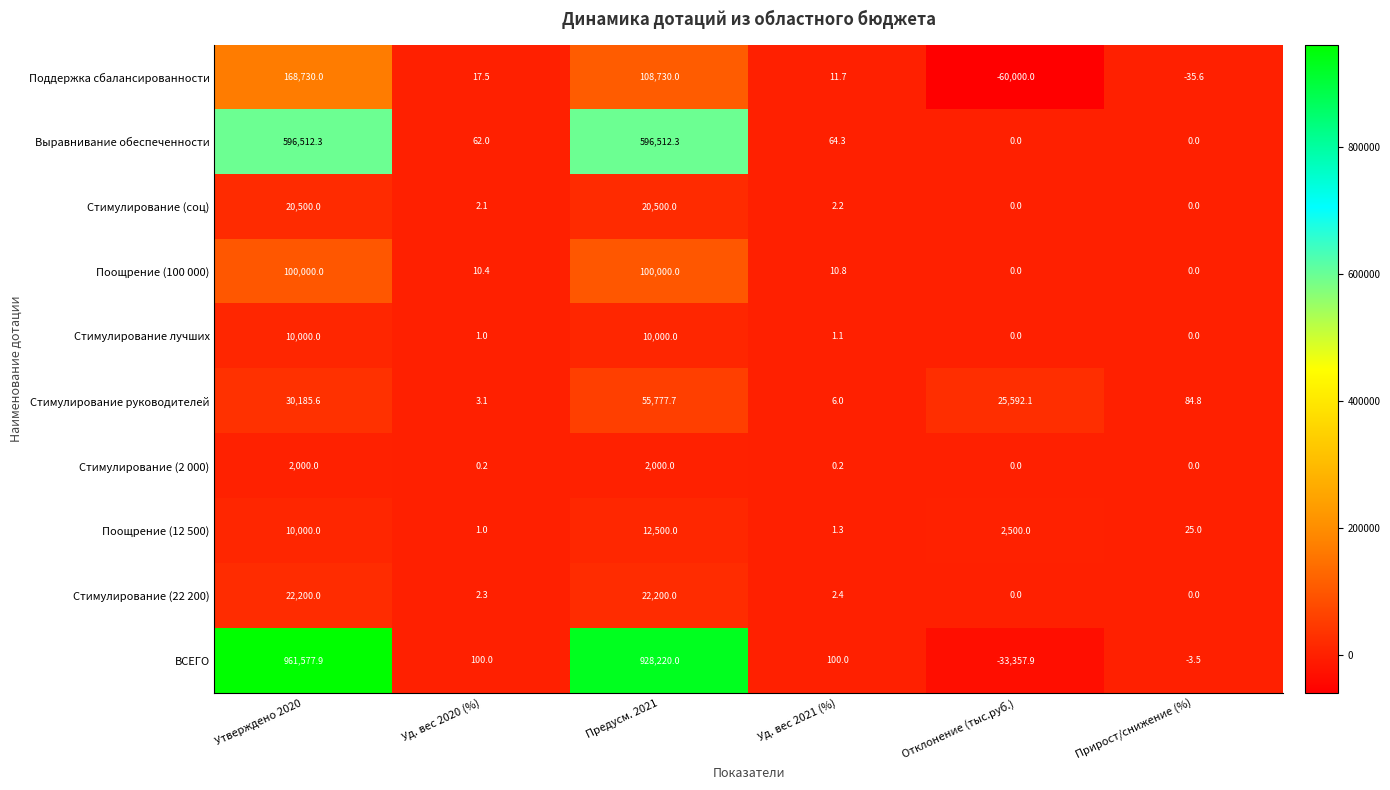

True or false: Стимулирование (соц) has a value of 0.0 at Прирост/снижение (%).

True